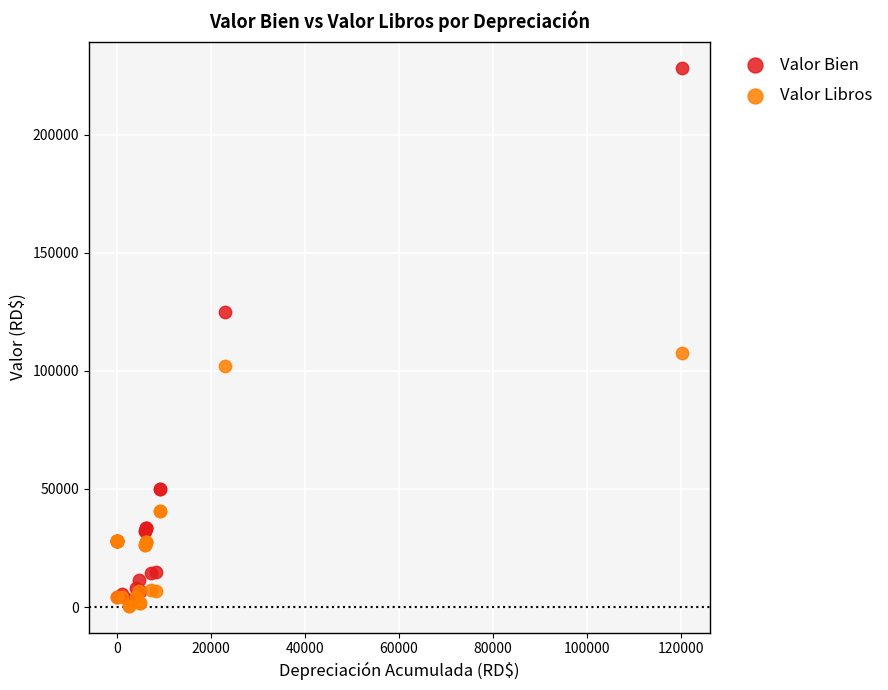

What is the X range (max minus min) for the scatter plot?

120331.2